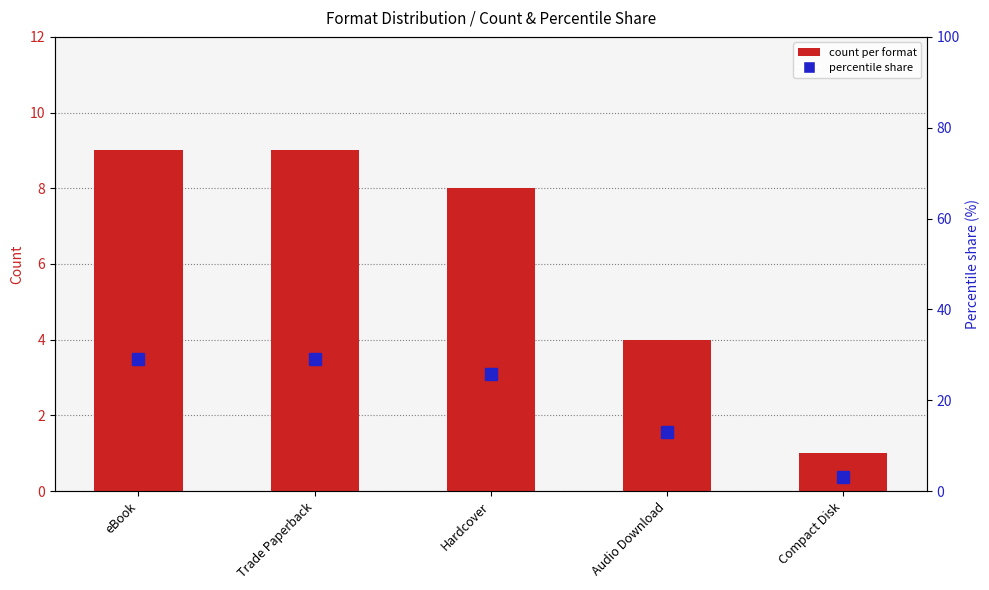

Reading right to left, extract all data points from this chart.

count per format: Compact Disk=1.0	Audio Download=4.0	Hardcover=8.0	Trade Paperback=9.0	eBook=9.0
percentile share: Compact Disk=3.2	Audio Download=12.9	Hardcover=25.8	Trade Paperback=29.0	eBook=29.0